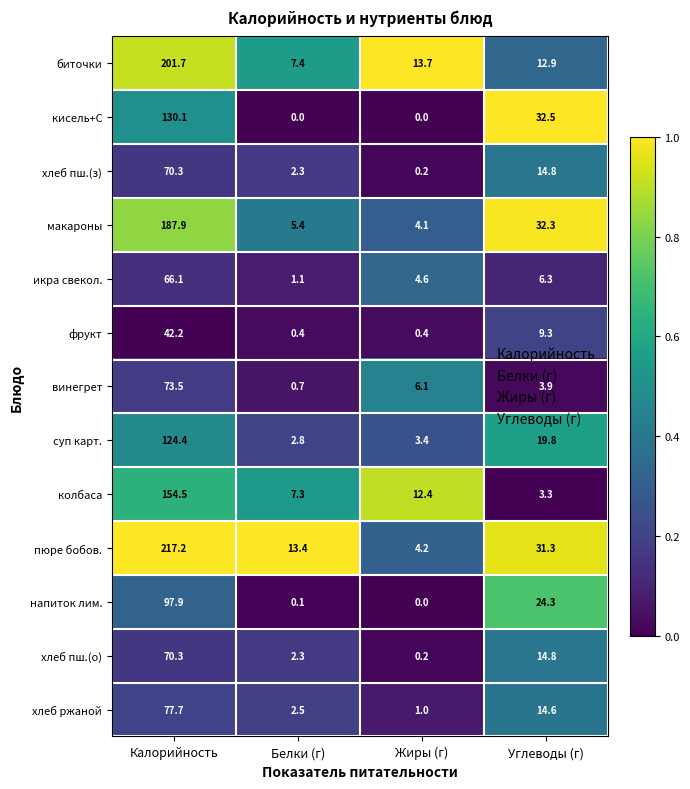

Which series has the largest range (max minus min)?

пюре бобов.